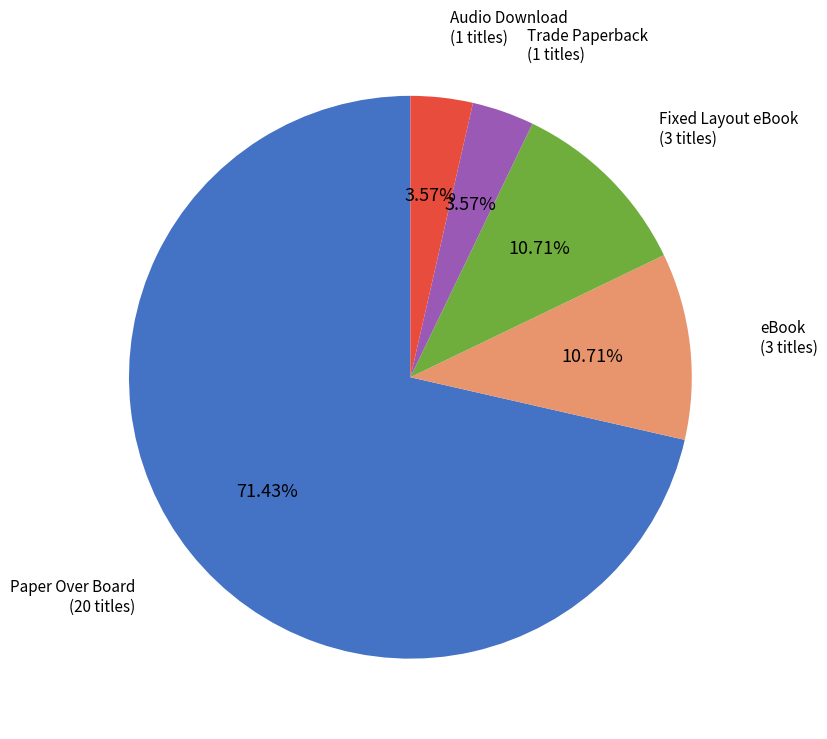

Which category has the biggest portion of the pie?

Paper Over Board